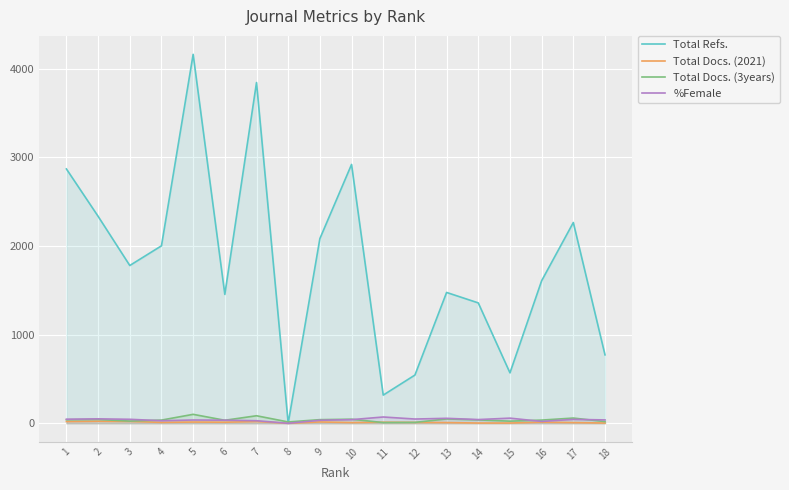

What is the maximum value shown in the chart?

4162